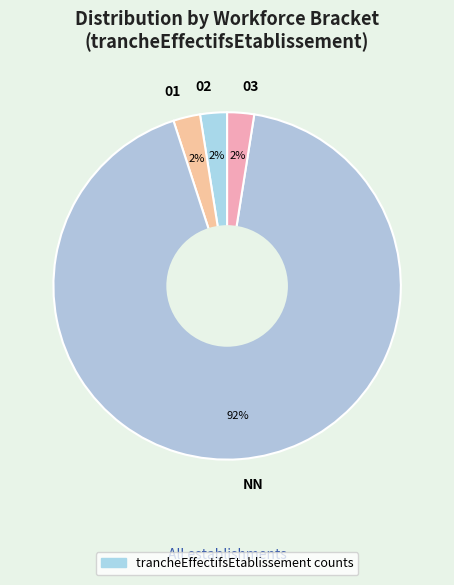

Count the number of slices in the pie.

4